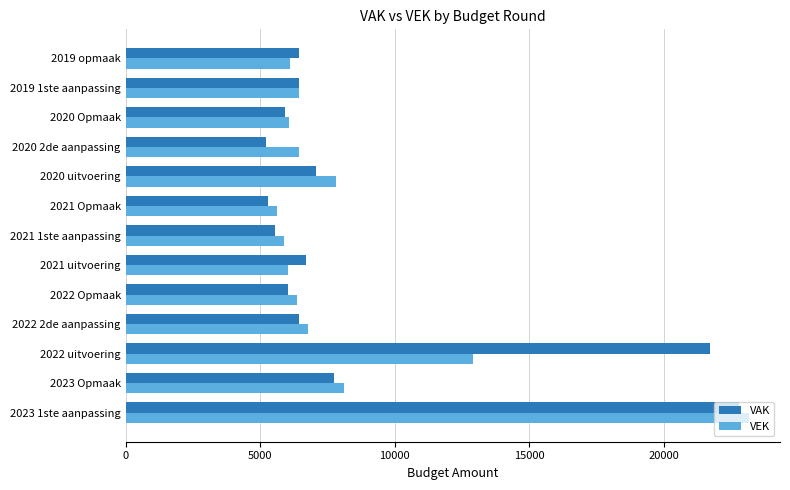

At which label is VAK closest to 14004?

2023 Opmaak